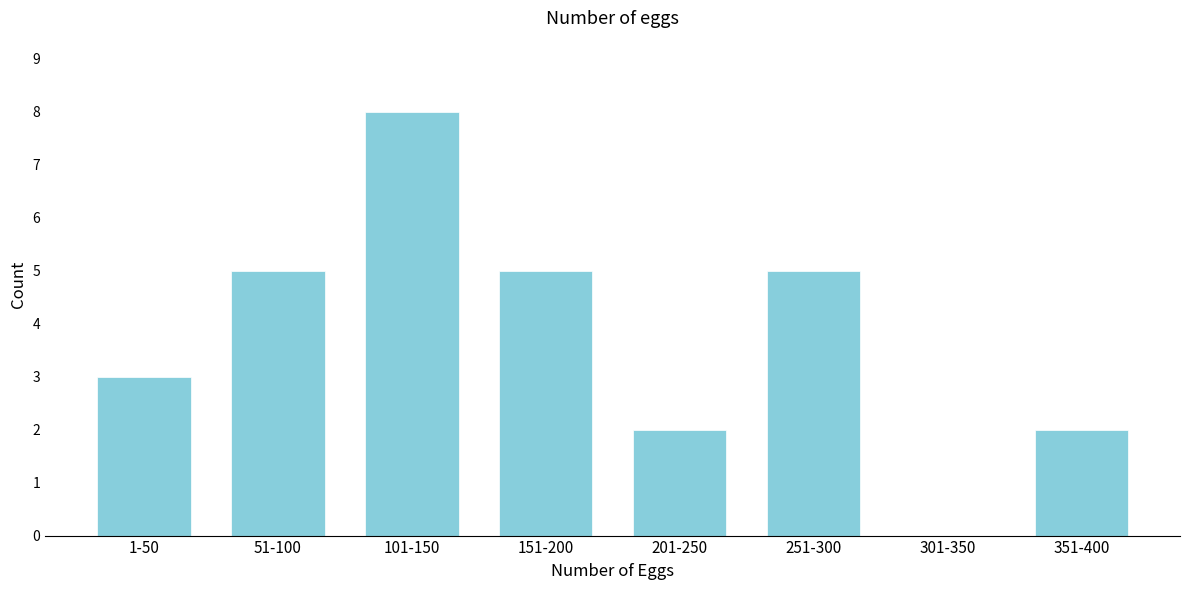

Reading left to right, list all the values displayed in this chart.

1-50=3	51-100=5	101-150=8	151-200=5	201-250=2	251-300=5	301-350=0	351-400=2